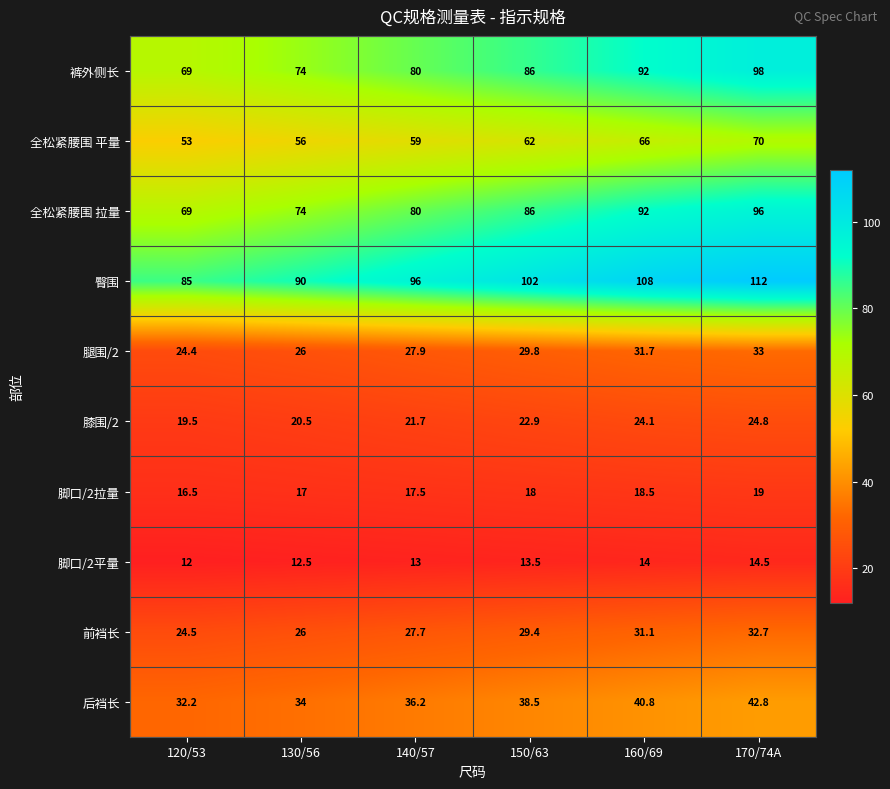

What is the minimum value for 全松紧腰围 平量?

53.0